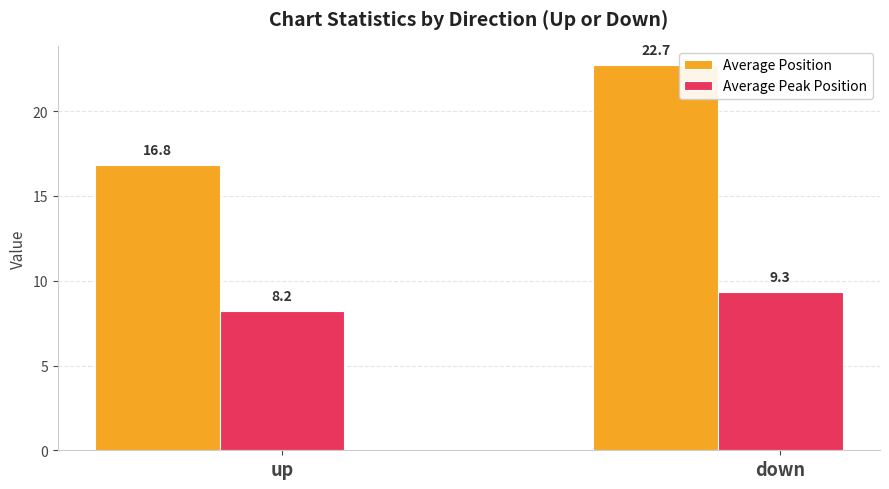

At which label does Average Position reach its minimum?

up